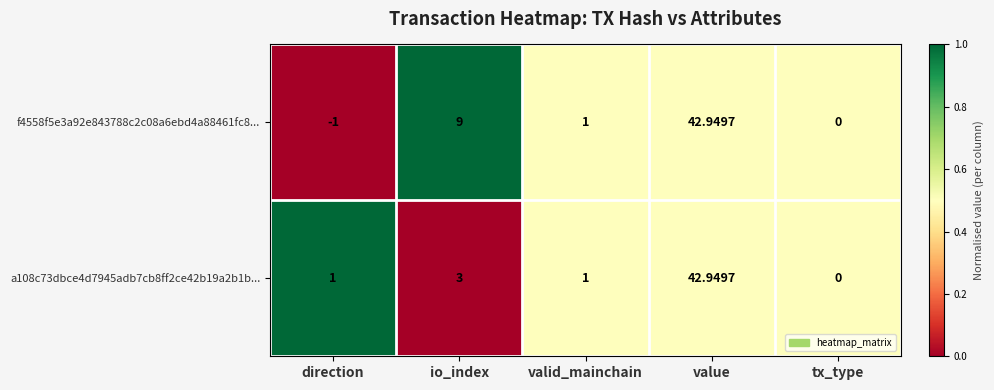

Which category has the highest value in the a108c73dbce4d7945adb7cb8ff2ce42b19a2b1b... series?

value